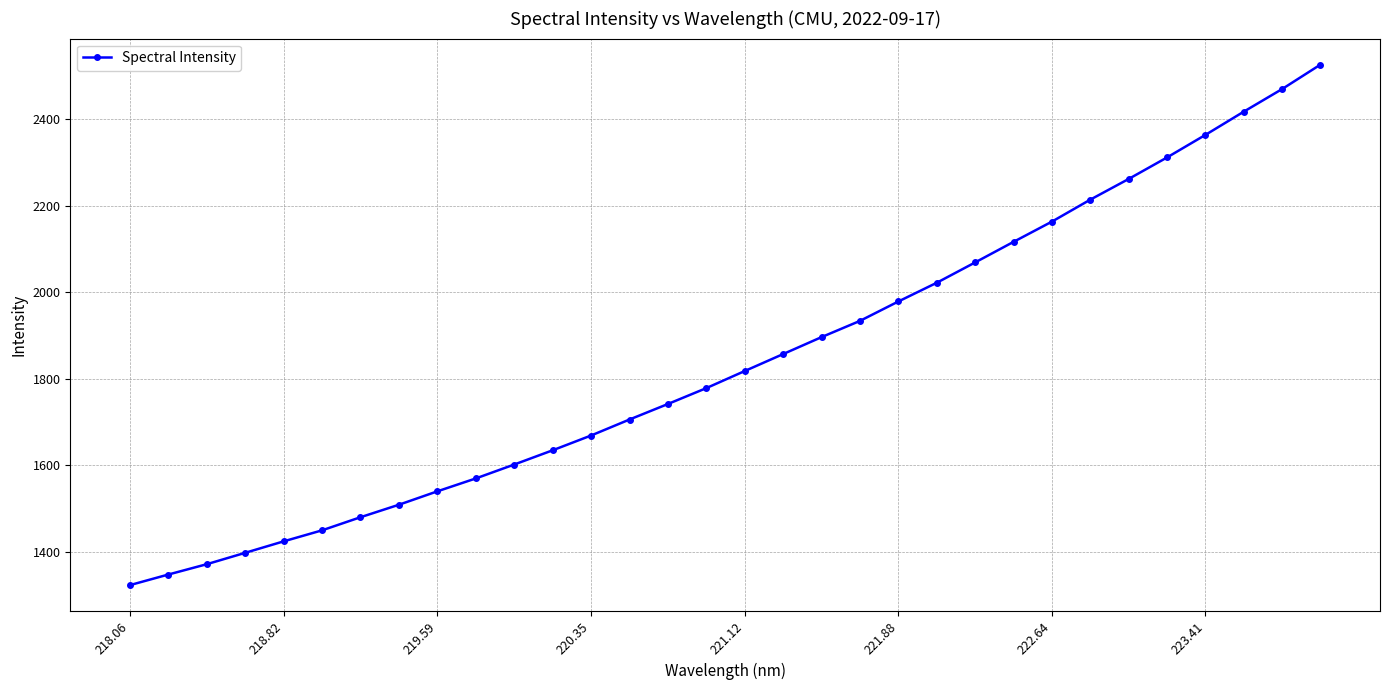

What is the difference between the second highest and minimum values?

1146.7